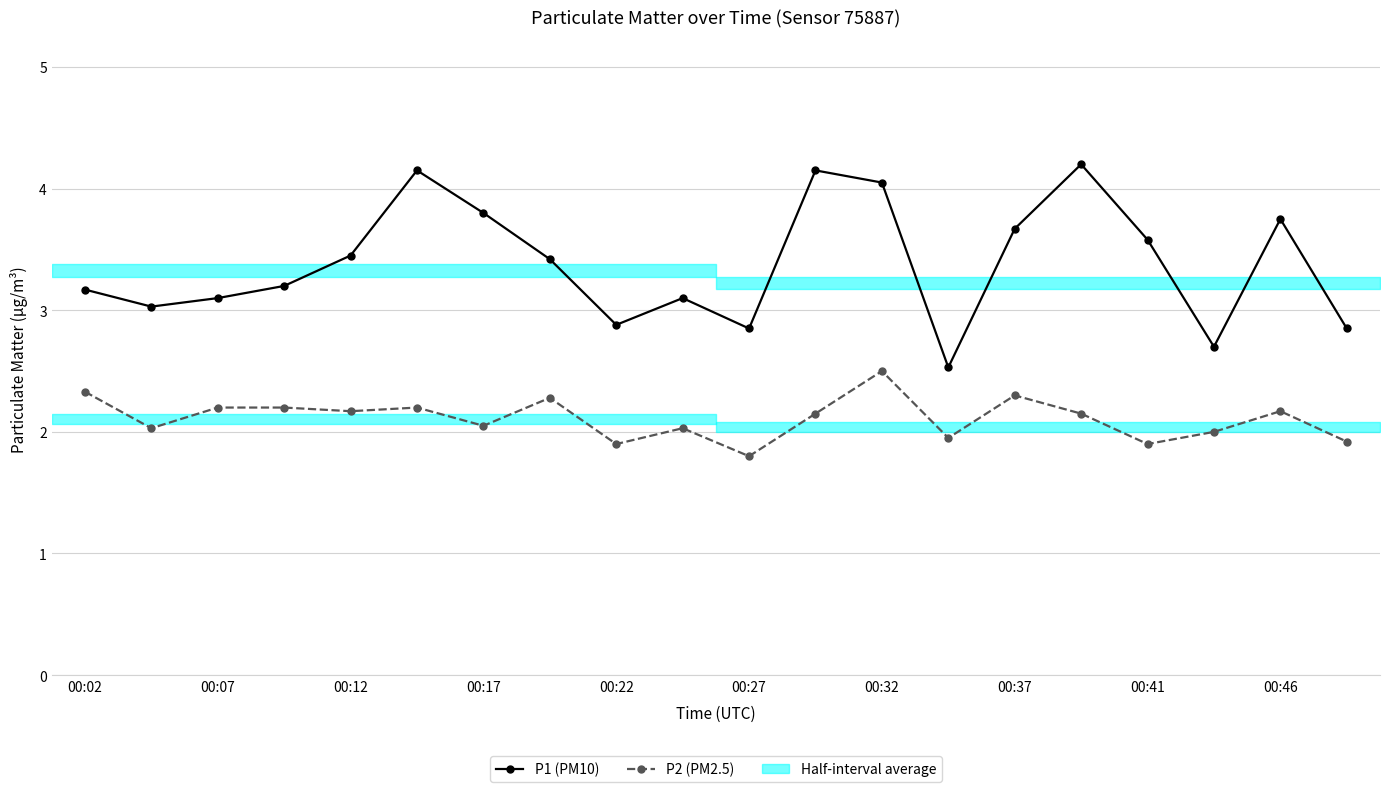

Where is P2 (PM2.5) nearest to the value 2?

17